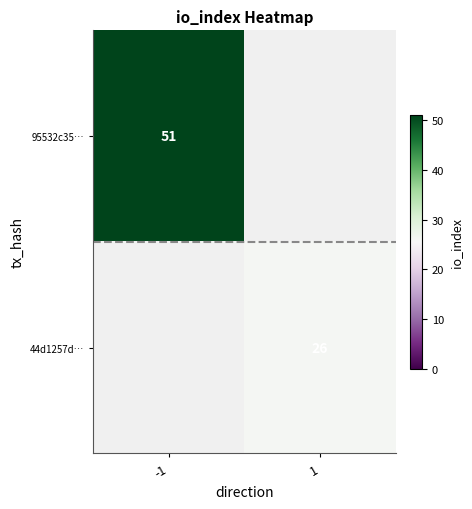

How many categories are shown in the chart?

2